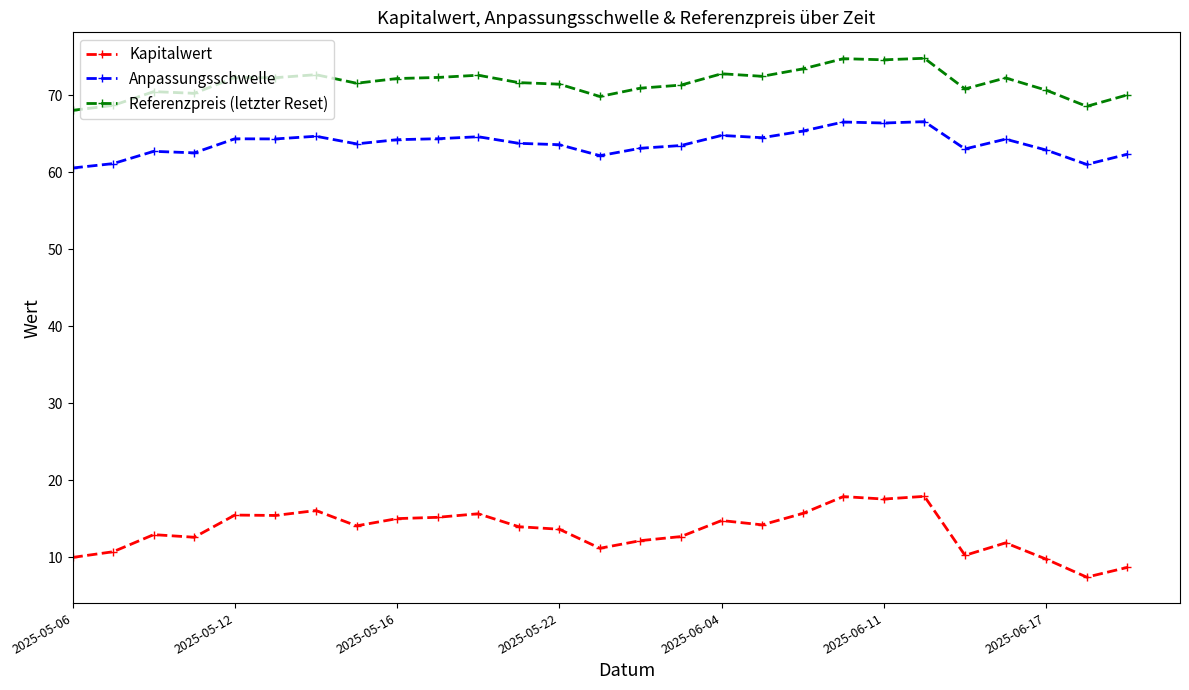

What is the difference between the maximum and minimum values in the Kapitalwert series?

10.5